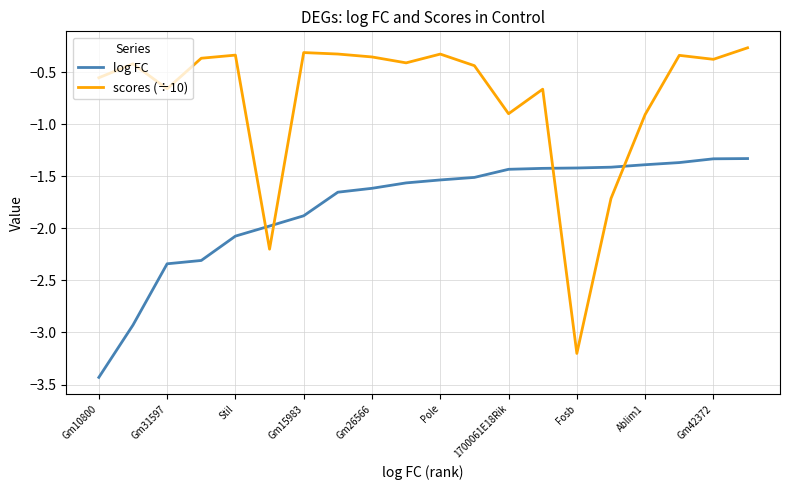

In scores (÷10), how many points are higher than both neighbors (excluding endpoints)?

6